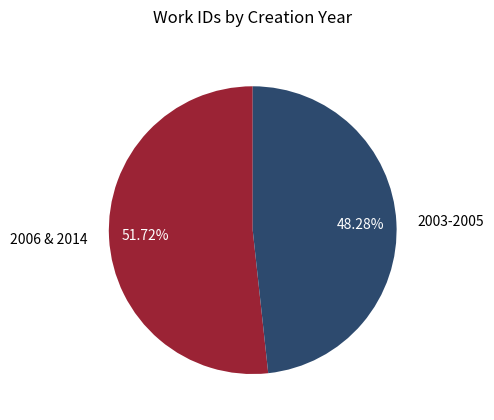

Approximately how many times larger is the value at 2006 & 2014 compared to 2003-2005?

1.1